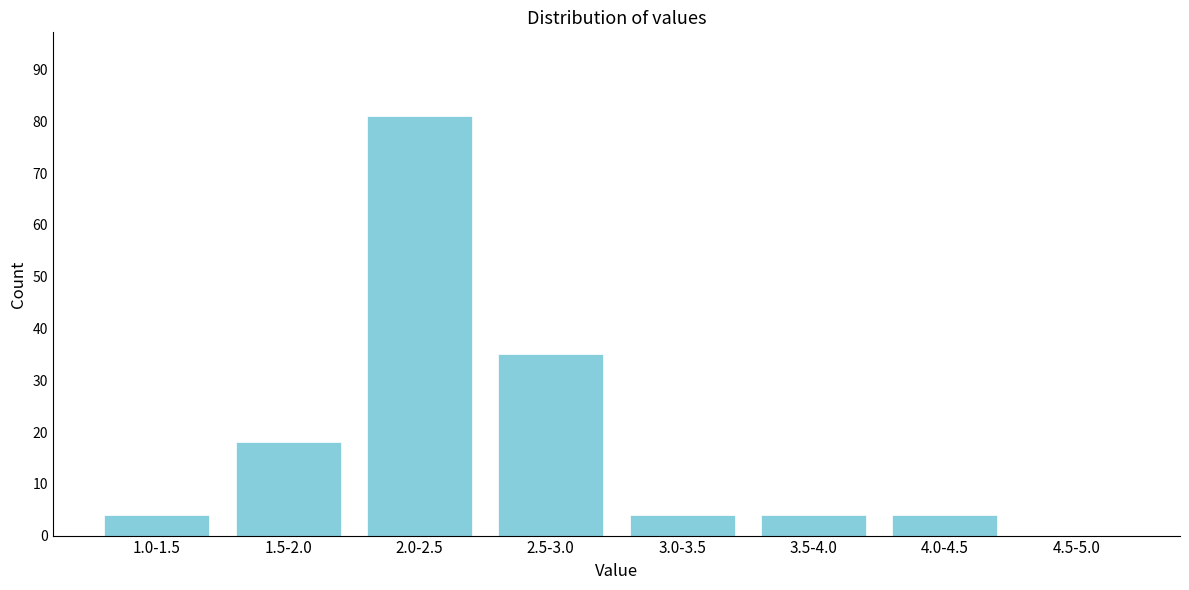

Reading left to right, transcribe all the data shown in this chart.

1.0-1.5=4	1.5-2.0=18	2.0-2.5=81	2.5-3.0=35	3.0-3.5=4	3.5-4.0=4	4.0-4.5=4	4.5-5.0=0